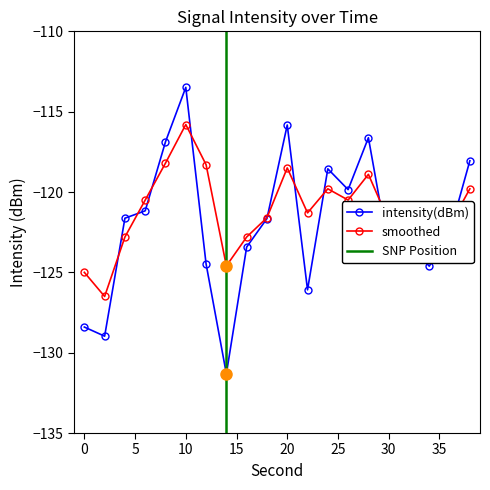

Read the intensity(dBm) value at 8.

-116.9